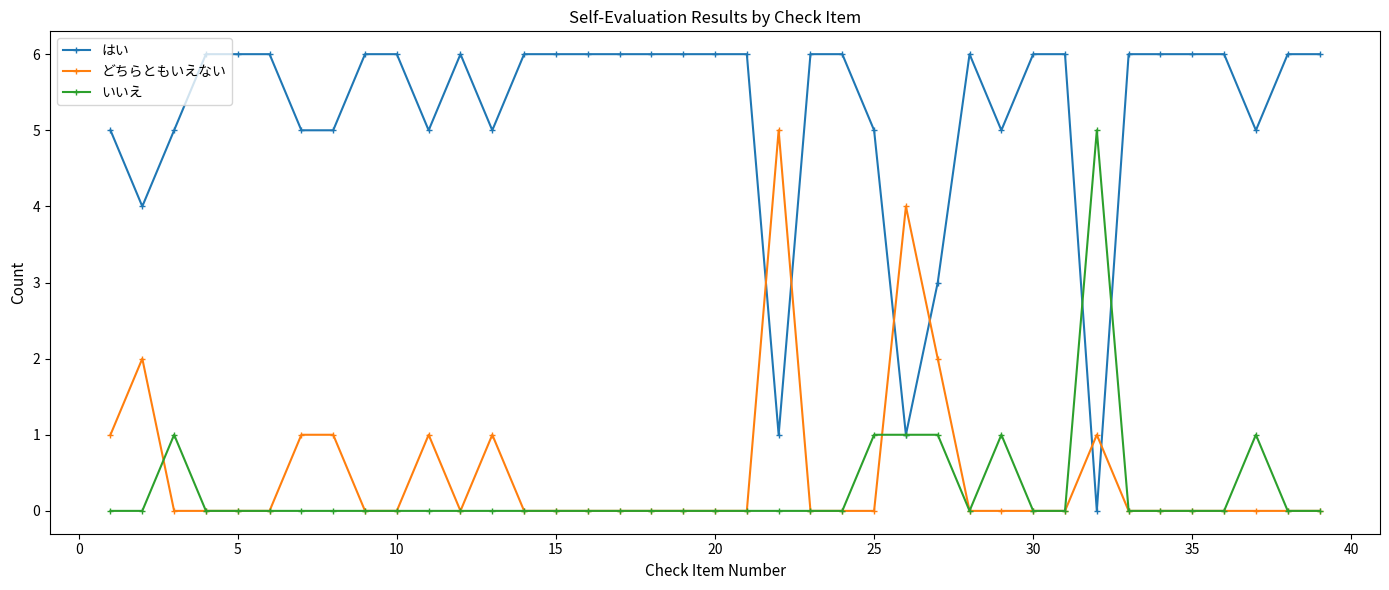

How many いいえ values are between 0 and 1?

38